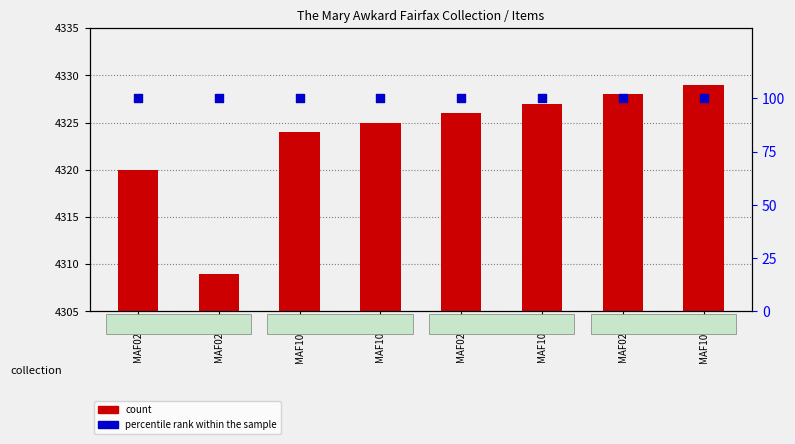

At how many categories does at least one series exceed 392?

8